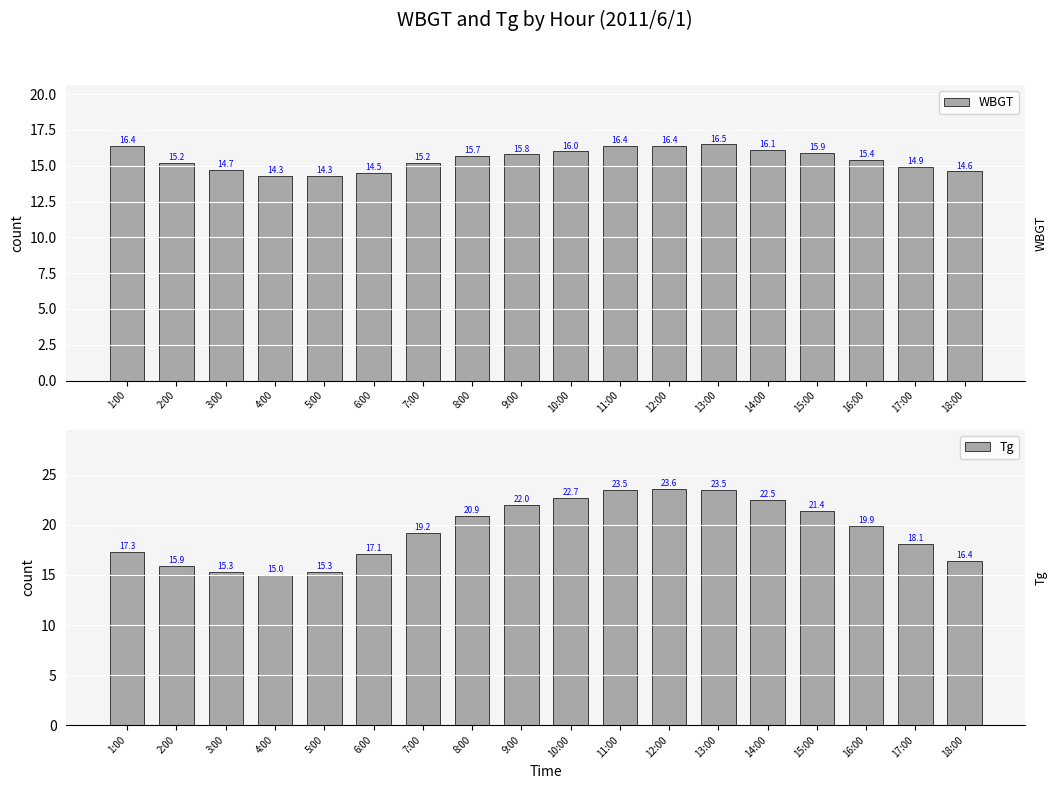

How many values in the Tg series are below 19?

8